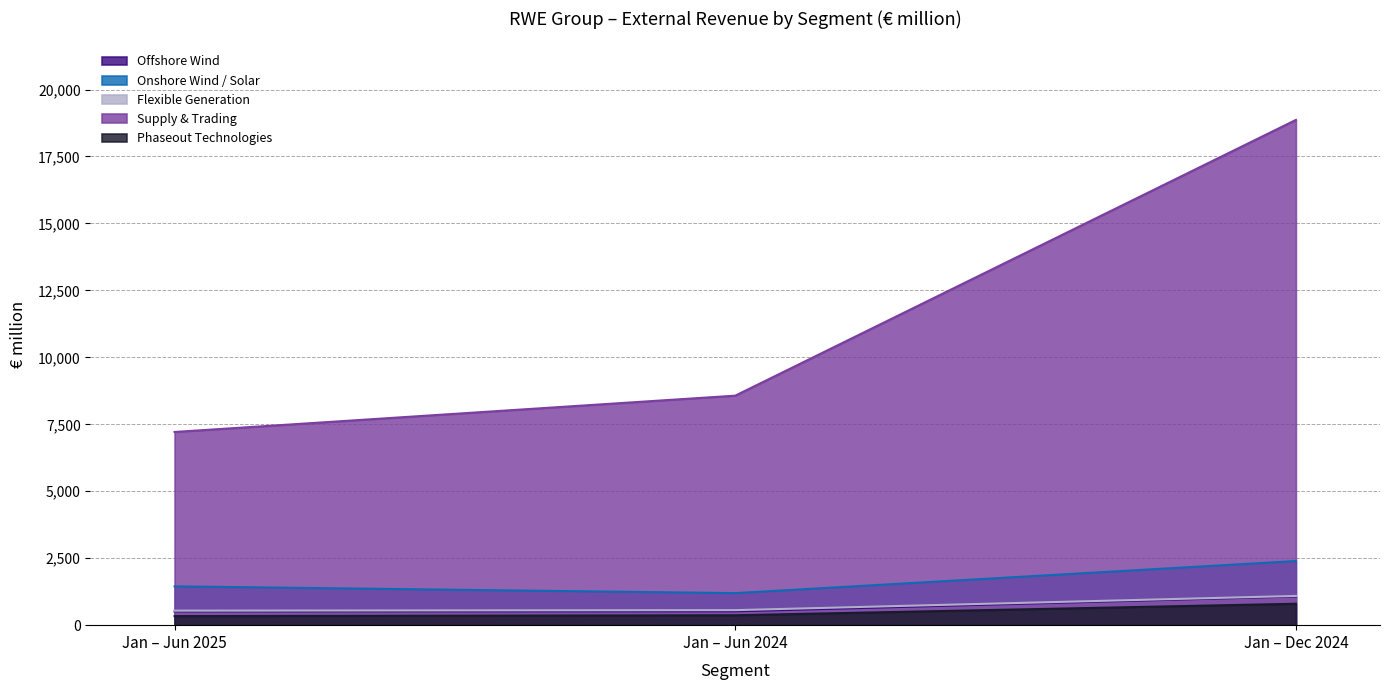

Is it true that Supply & Trading equals 13633 at Jan – Jun 2024?

False